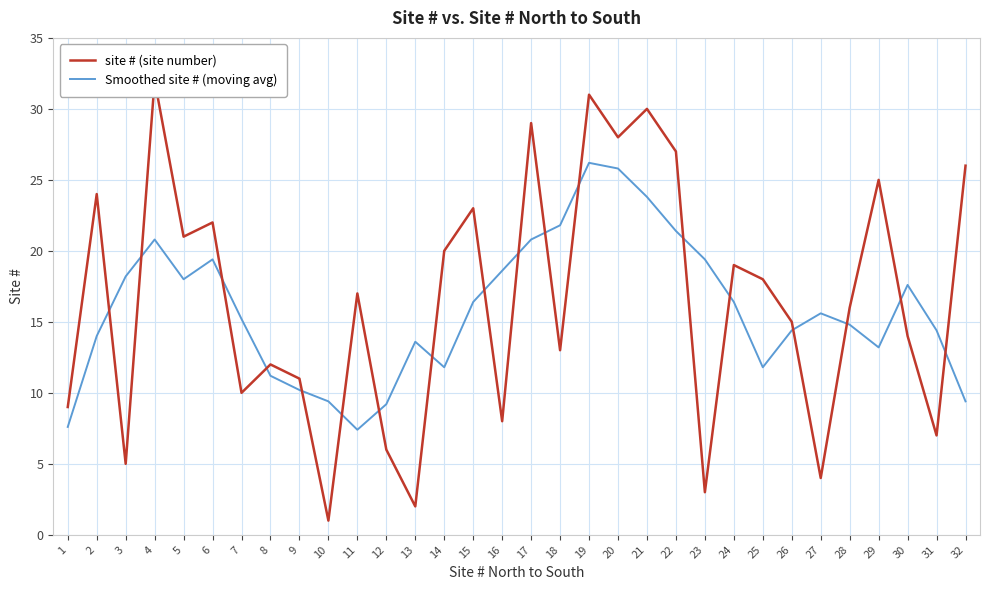

Which series ends up on top after the final intersection of site # (site number) and Smoothed site # (moving avg)?

site # (site number)